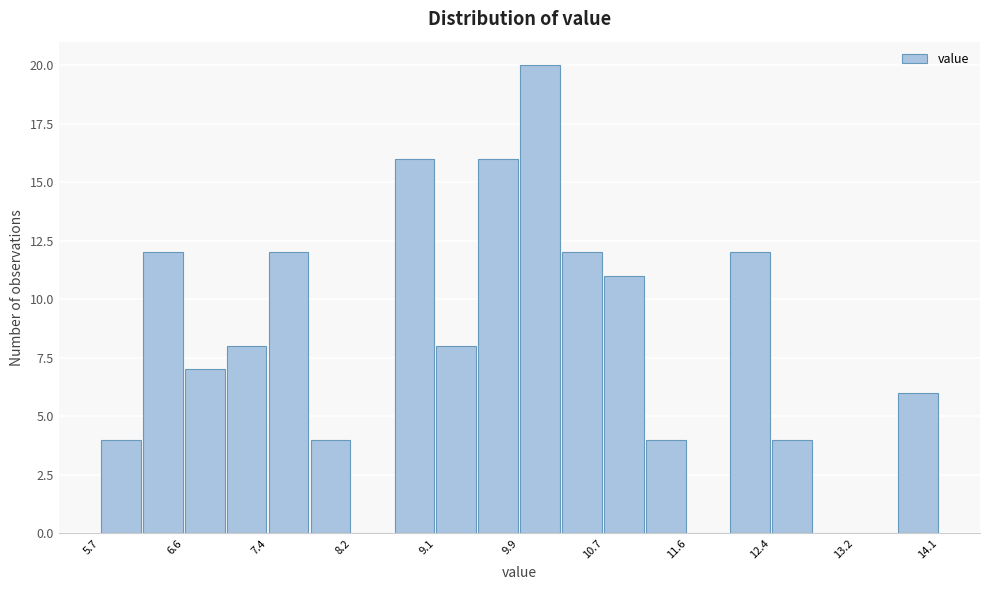

Which range on the x-axis has the tallest bar?

9.9 to 10.3